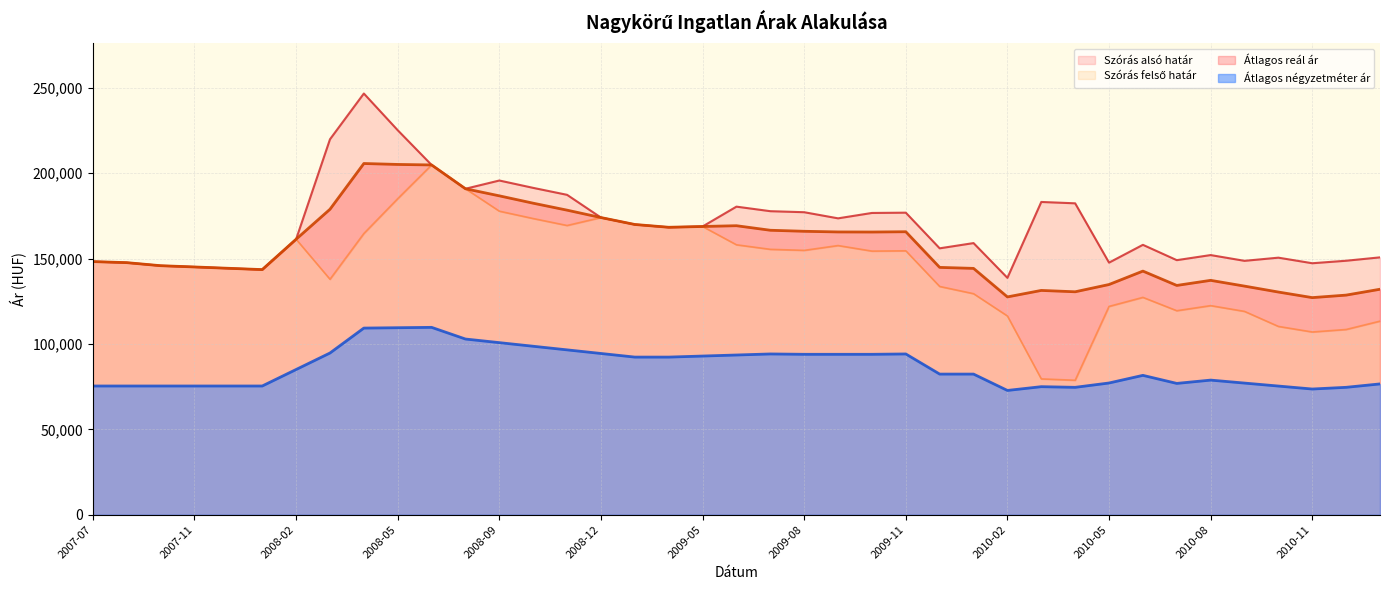

Count the number of data series in this chart.

4